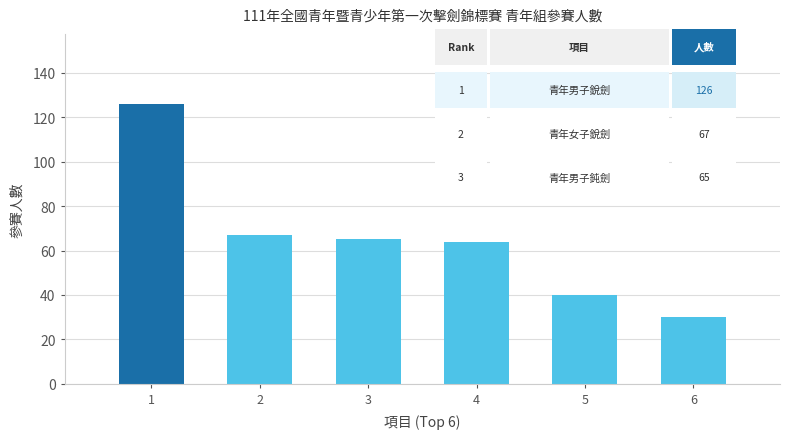

What is the value of the 4th bar from the left?

64